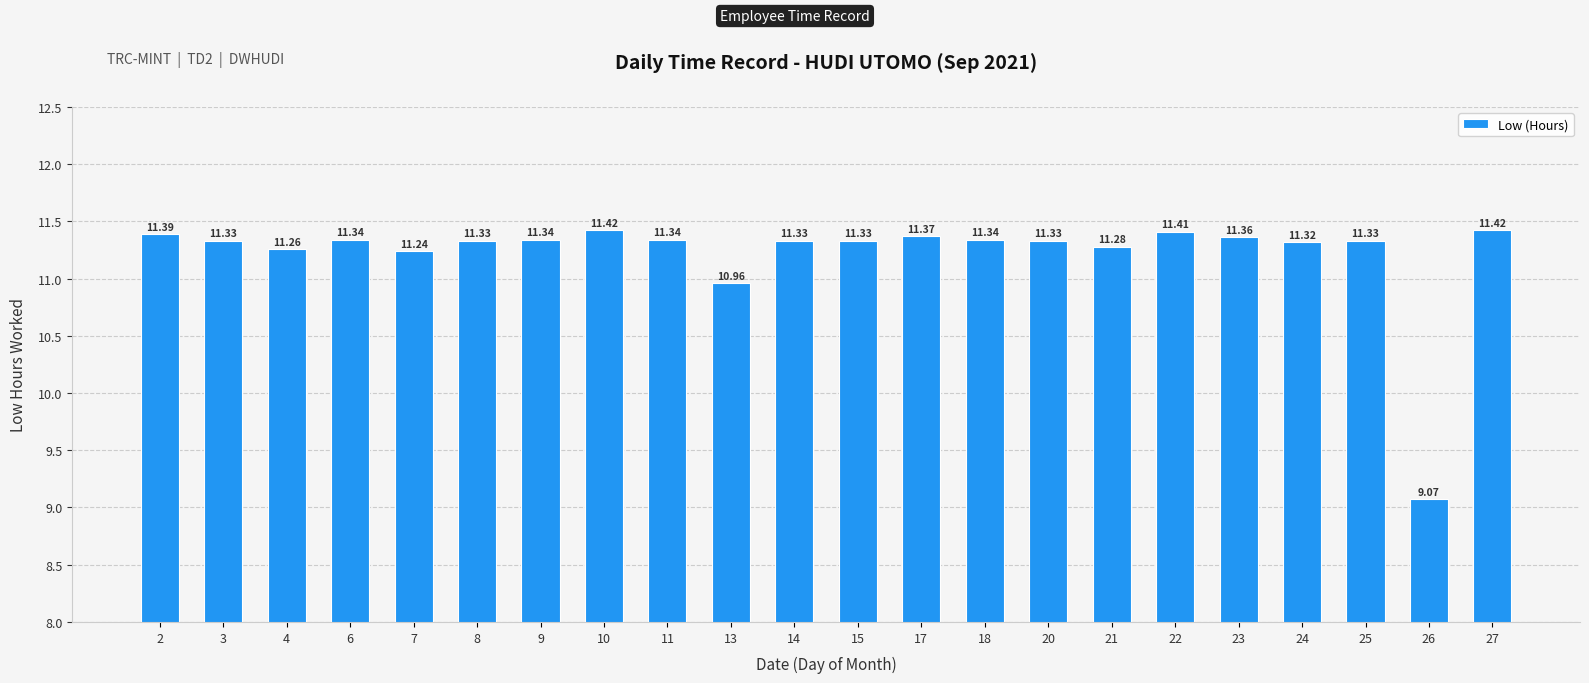

What is the change in value from 4 to 9?

+0.1